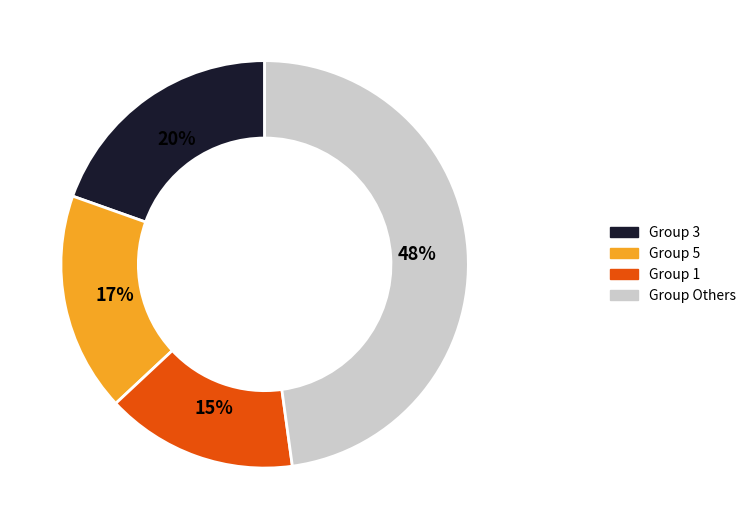

Does any single category account for the majority?

No